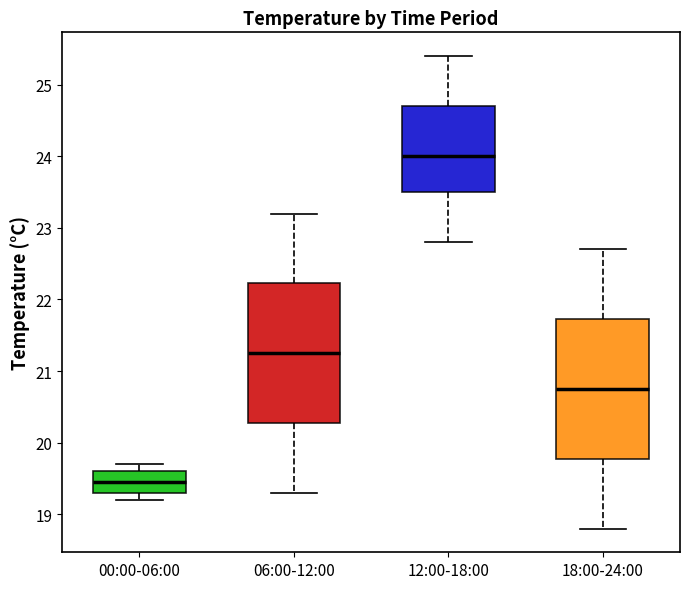

Reading left to right, read every box against the y-axis: the position of its median line, the range the box covers, and the ends of its whiskers. The values are not printed on the chart, so give them approximately, as read against the axis.

00:00-06:00: median 19.5, box 19.3 to 19.6, whiskers 19.2 to 19.7
06:00-12:00: median 21.3, box 20.3 to 22.2, whiskers 19.3 to 23.2
12:00-18:00: median 24.0, box 23.5 to 24.7, whiskers 22.8 to 25.4
18:00-24:00: median 20.8, box 19.8 to 21.7, whiskers 18.8 to 22.7